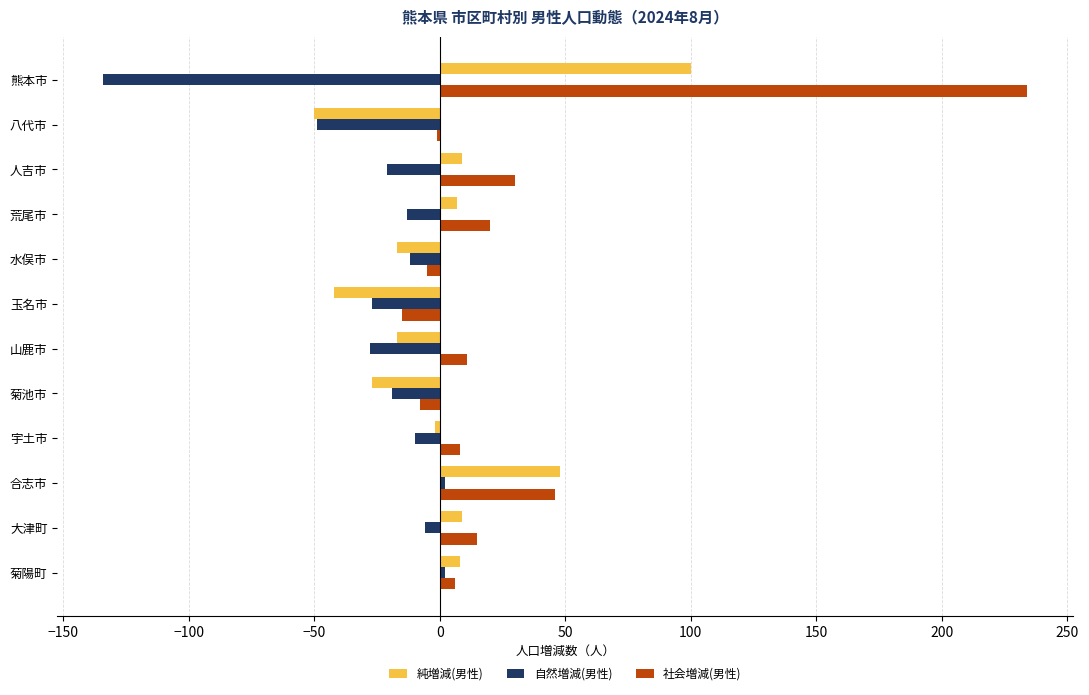

What is the greatest value displayed?

234